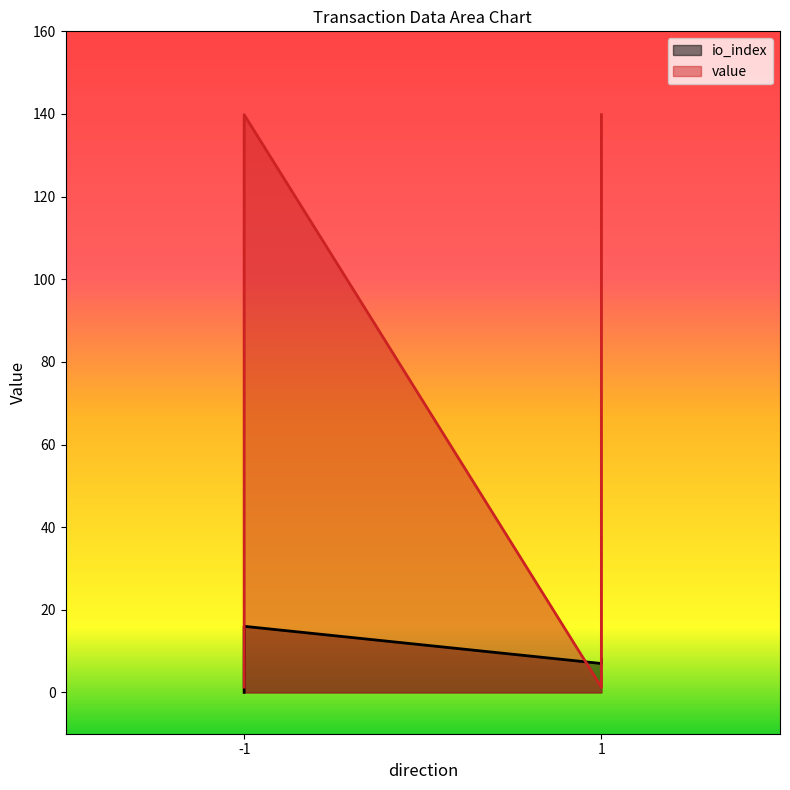

The value of value at 1 is 1.3. True or false?

True